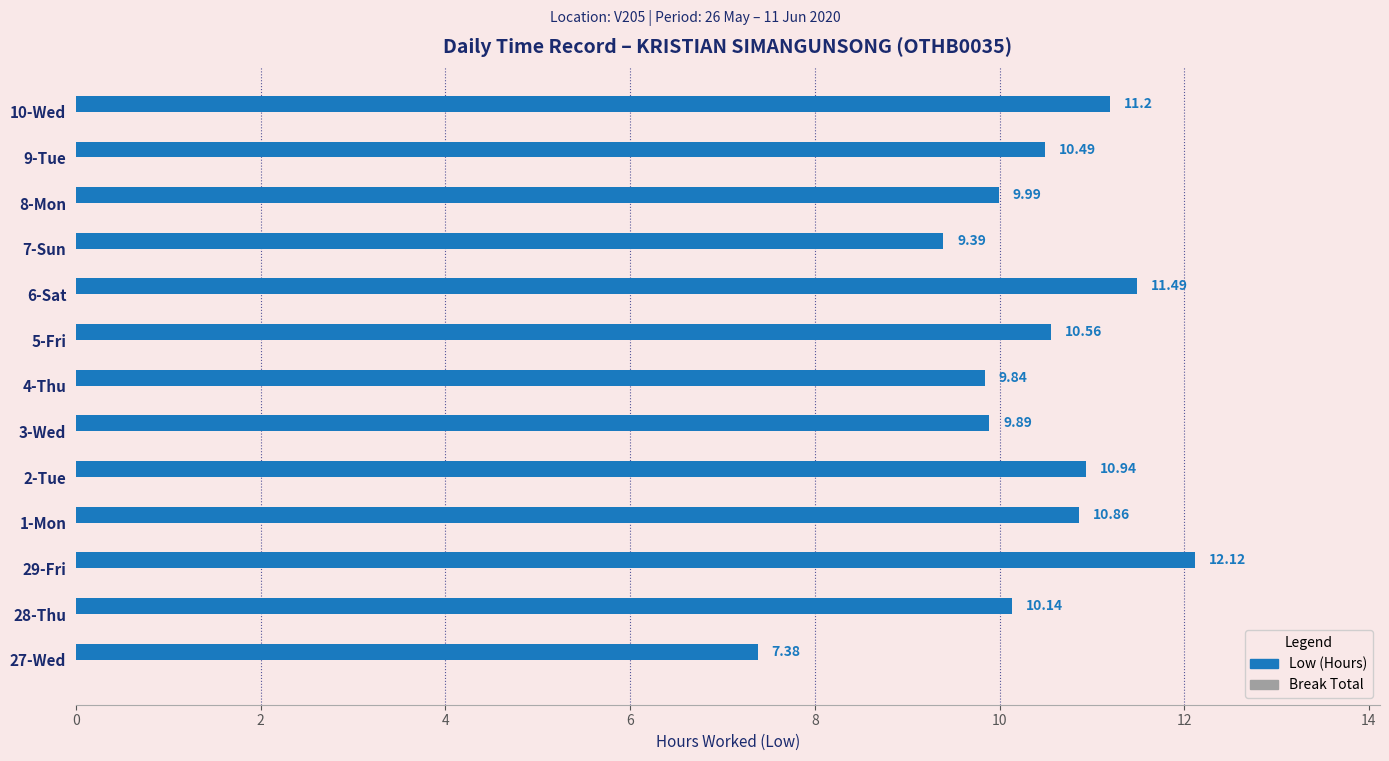

What is the difference between the second highest and second lowest values?

2.1